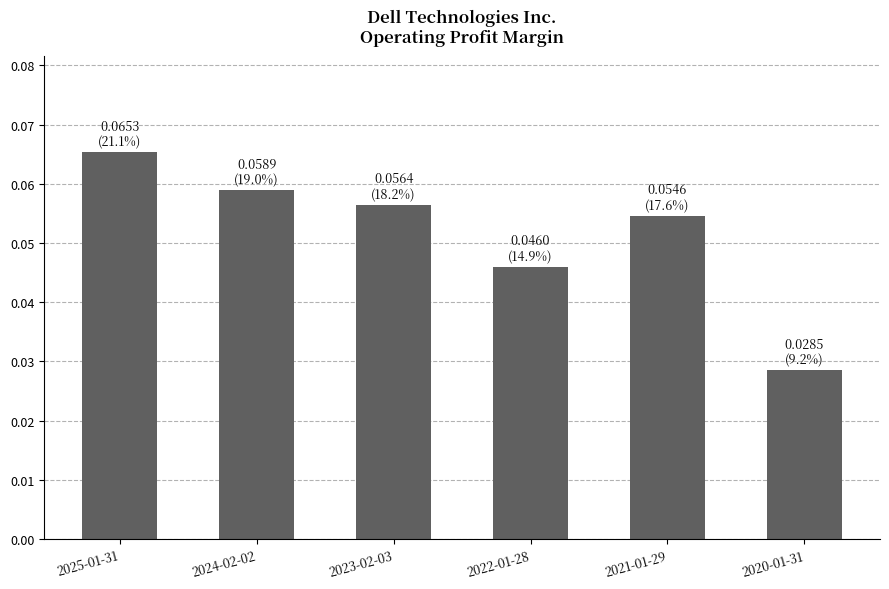

At which label is the value closest to 0?

2020-01-31